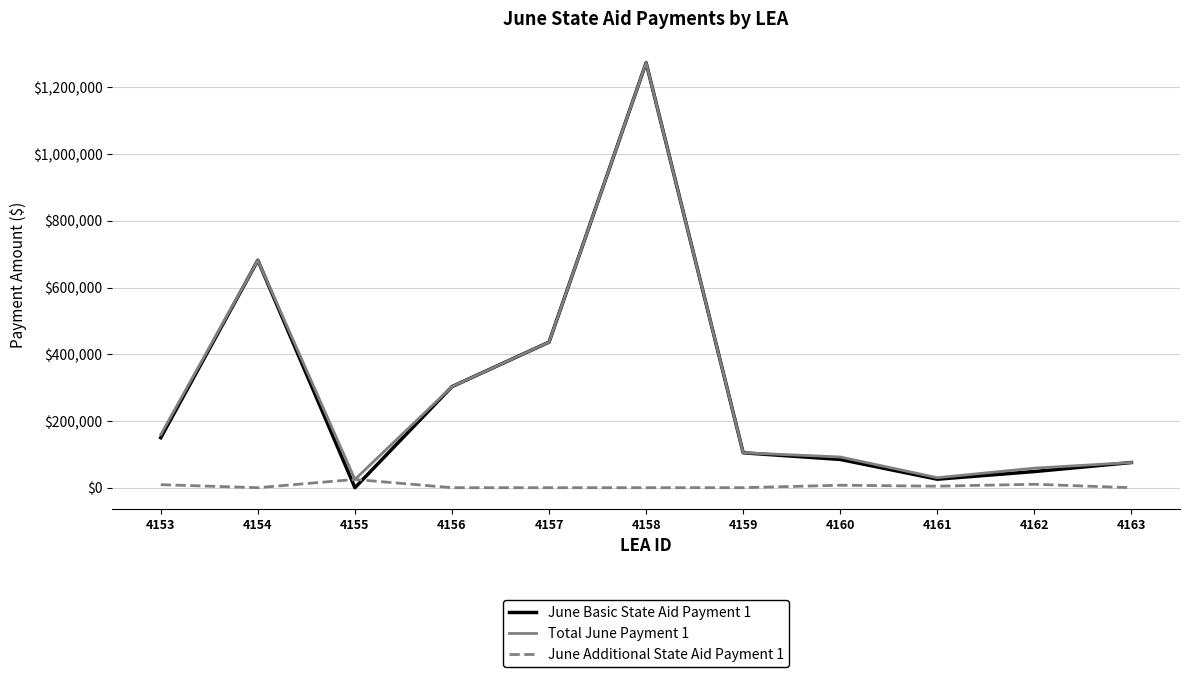

Which series ends up on top after the final intersection of June Basic State Aid Payment 1 and June Additional State Aid Payment 1?

June Basic State Aid Payment 1